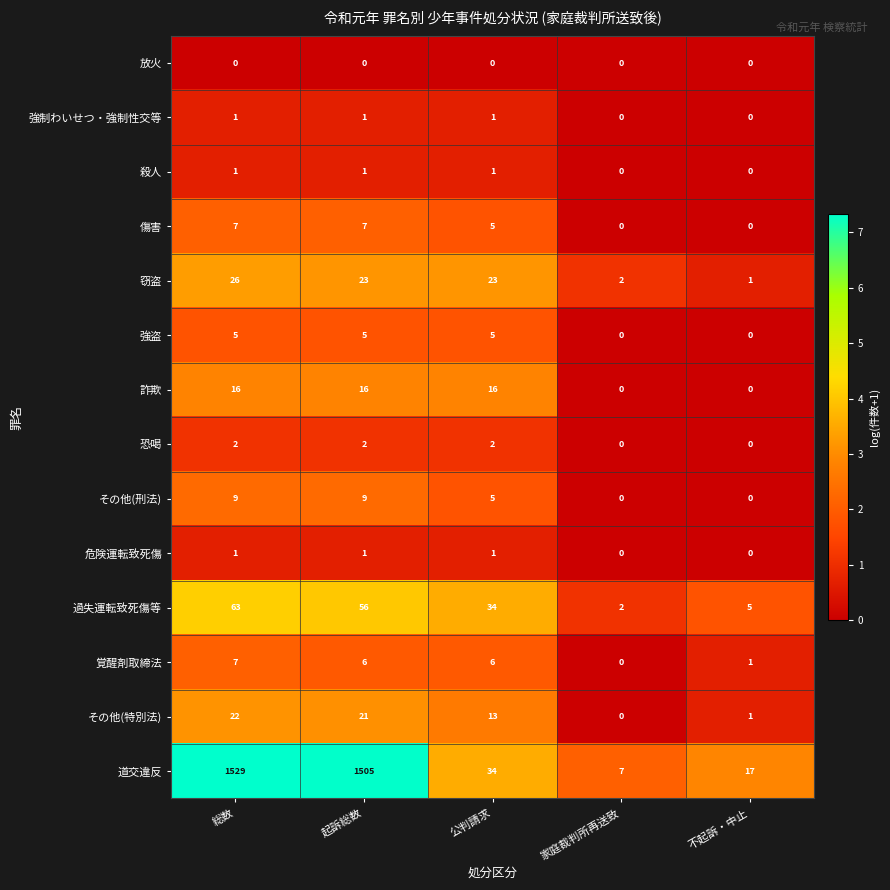

Count the 殺人 values in the range 0 to 1.

5